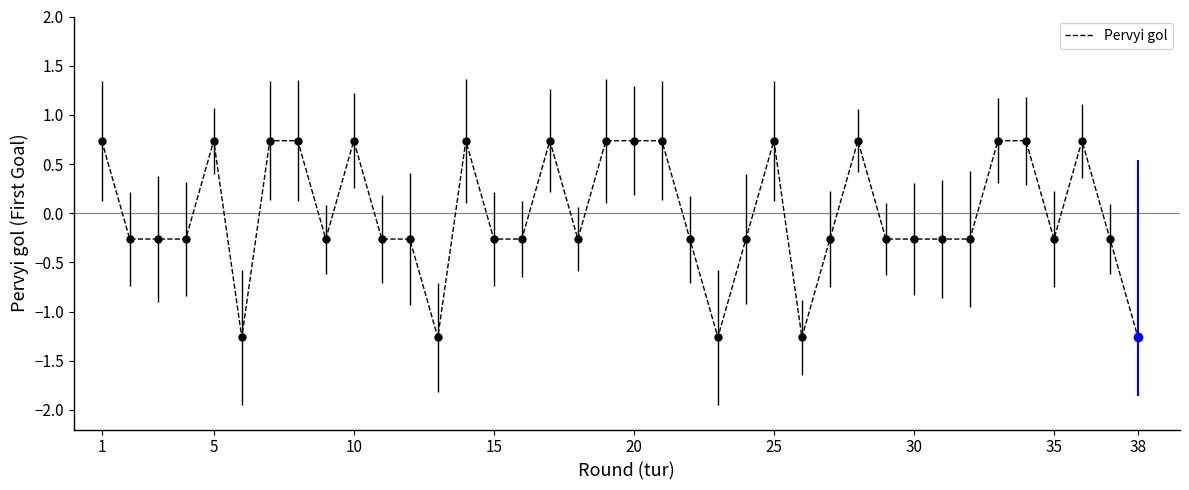

True or false: Pervyi gol has a value of -0.4 at 38.

False